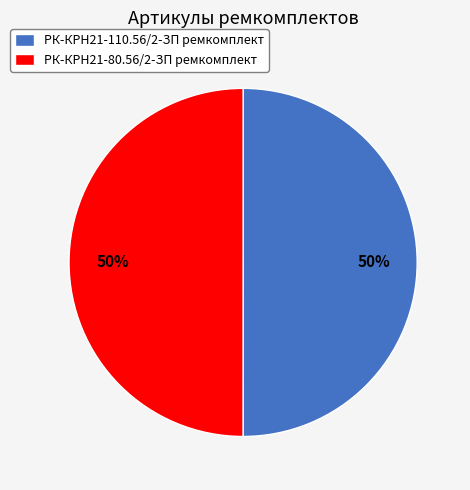

How many slices are in this pie chart?

2